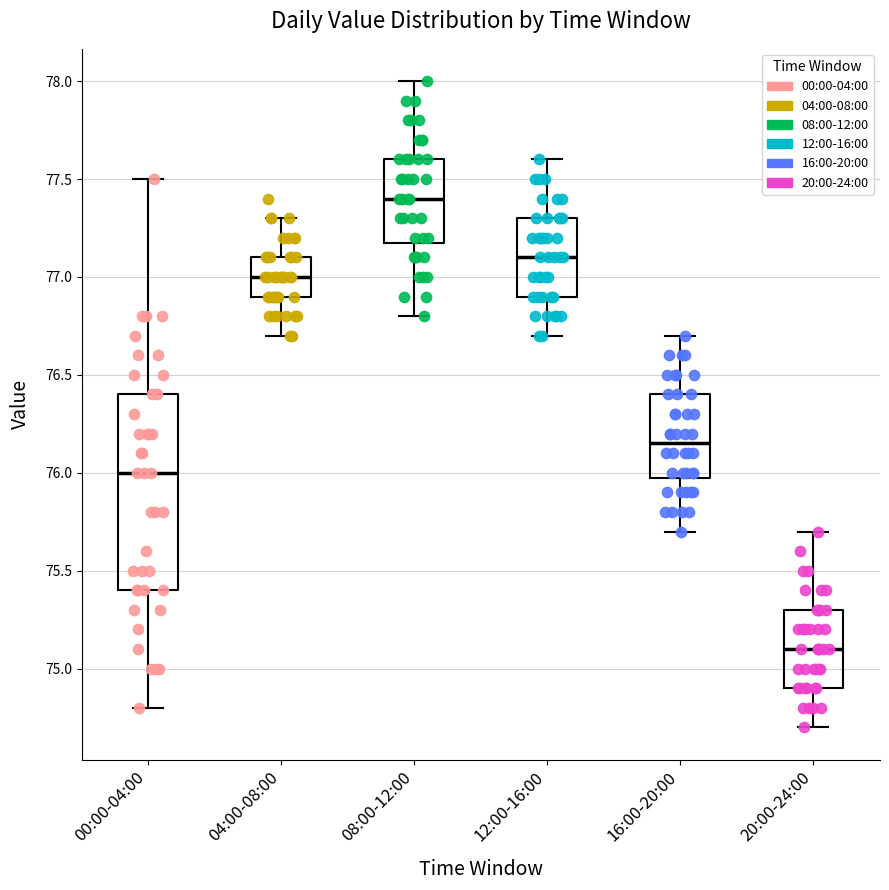

Reading left to right, read every box against the y-axis: the position of its median line, the range the box covers, and the ends of its whiskers. The values are not printed on the chart, so give them approximately, as read against the axis.

00:00-04:00: median 76.00, box 75.40 to 76.40, whiskers 74.80 to 77.50
04:00-08:00: median 77.00, box 76.90 to 77.10, whiskers 76.70 to 77.30
08:00-12:00: median 77.40, box 77.20 to 77.60, whiskers 76.80 to 78.00
12:00-16:00: median 77.10, box 76.90 to 77.30, whiskers 76.70 to 77.60
16:00-20:00: median 76.15, box 76.00 to 76.40, whiskers 75.70 to 76.70
20:00-24:00: median 75.10, box 74.90 to 75.30, whiskers 74.70 to 75.70